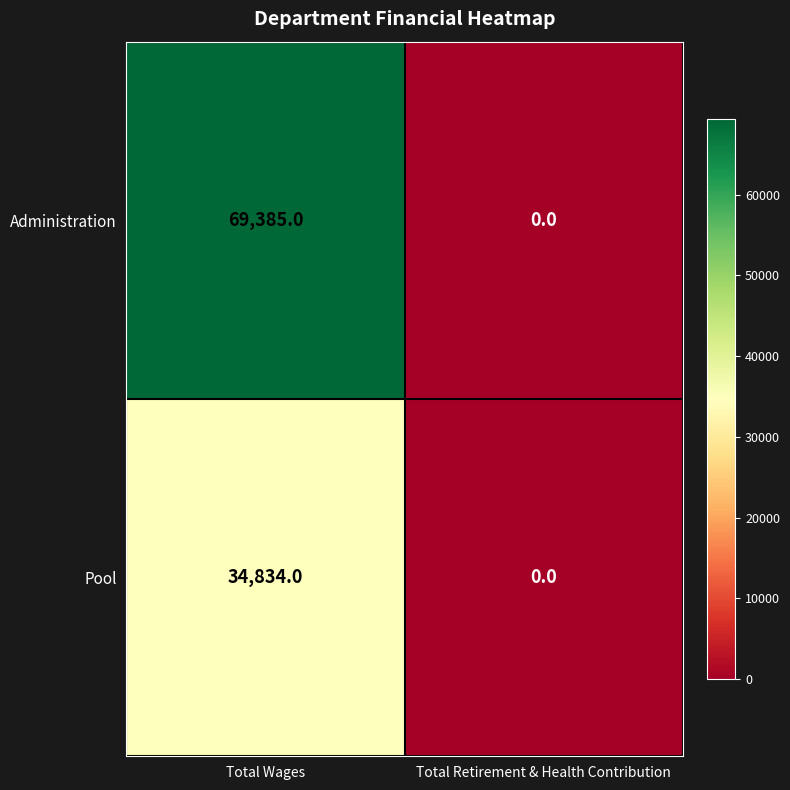

Reading left to right, list all the values displayed in this chart.

Administration: Total Wages=69385	Total Retirement & Health Contribution=0
Pool: Total Wages=34834	Total Retirement & Health Contribution=0